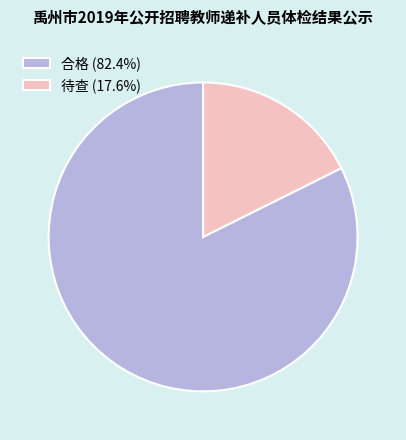

True or false: 待查 accounts for 27% of the total.

False